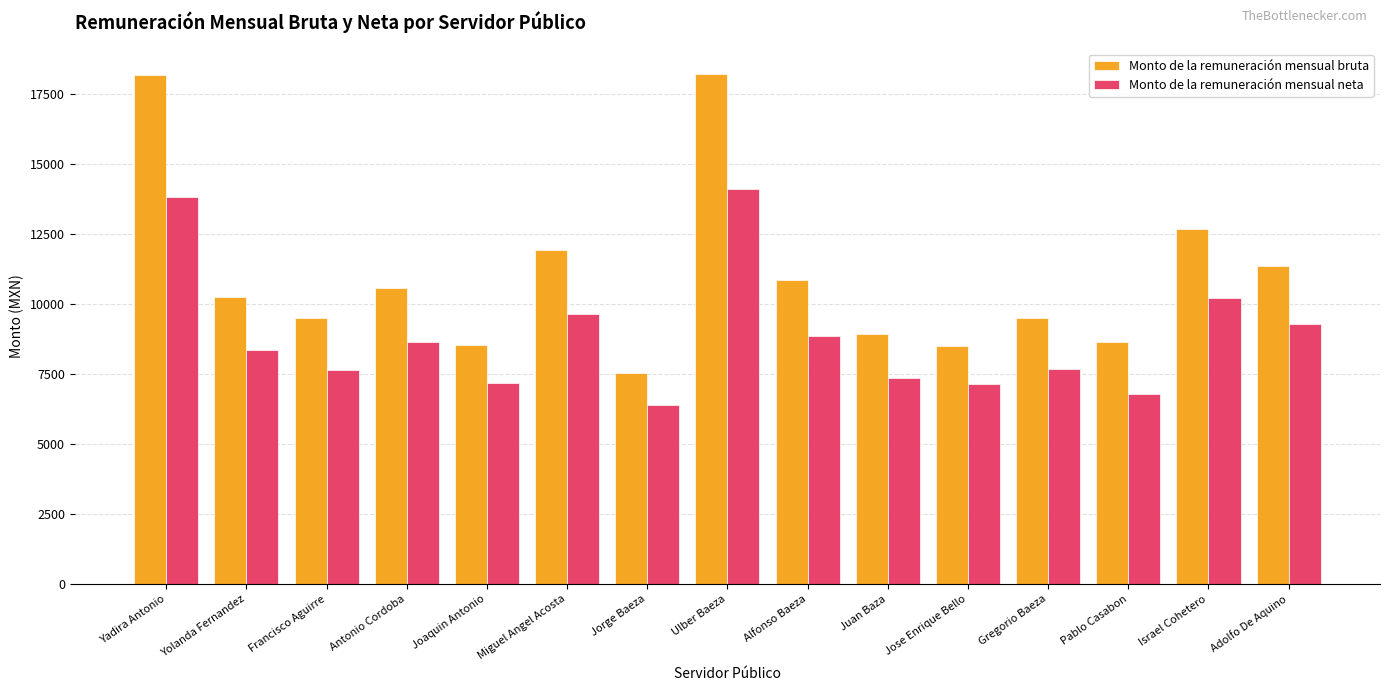

At which category is the sum across all series the highest?

Ulber Baeza